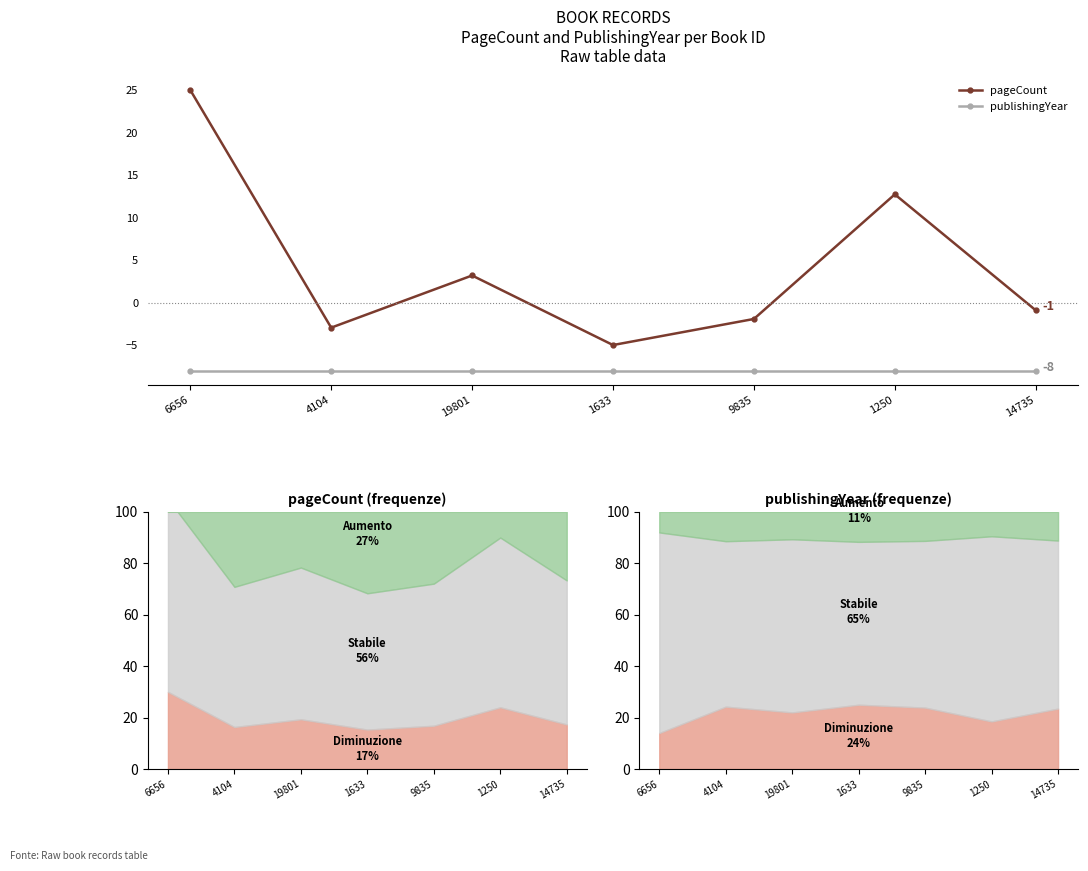

True or false: publishingYear and pageCount intersect in this chart.

False